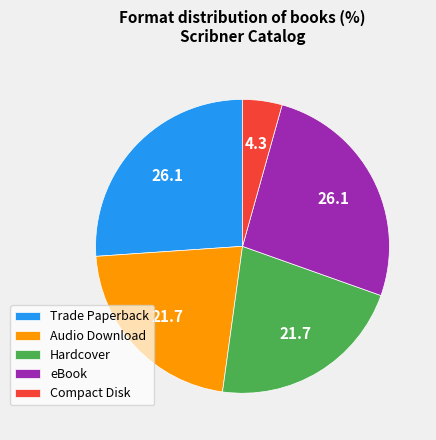

Between Hardcover and Compact Disk, which is larger?

Hardcover